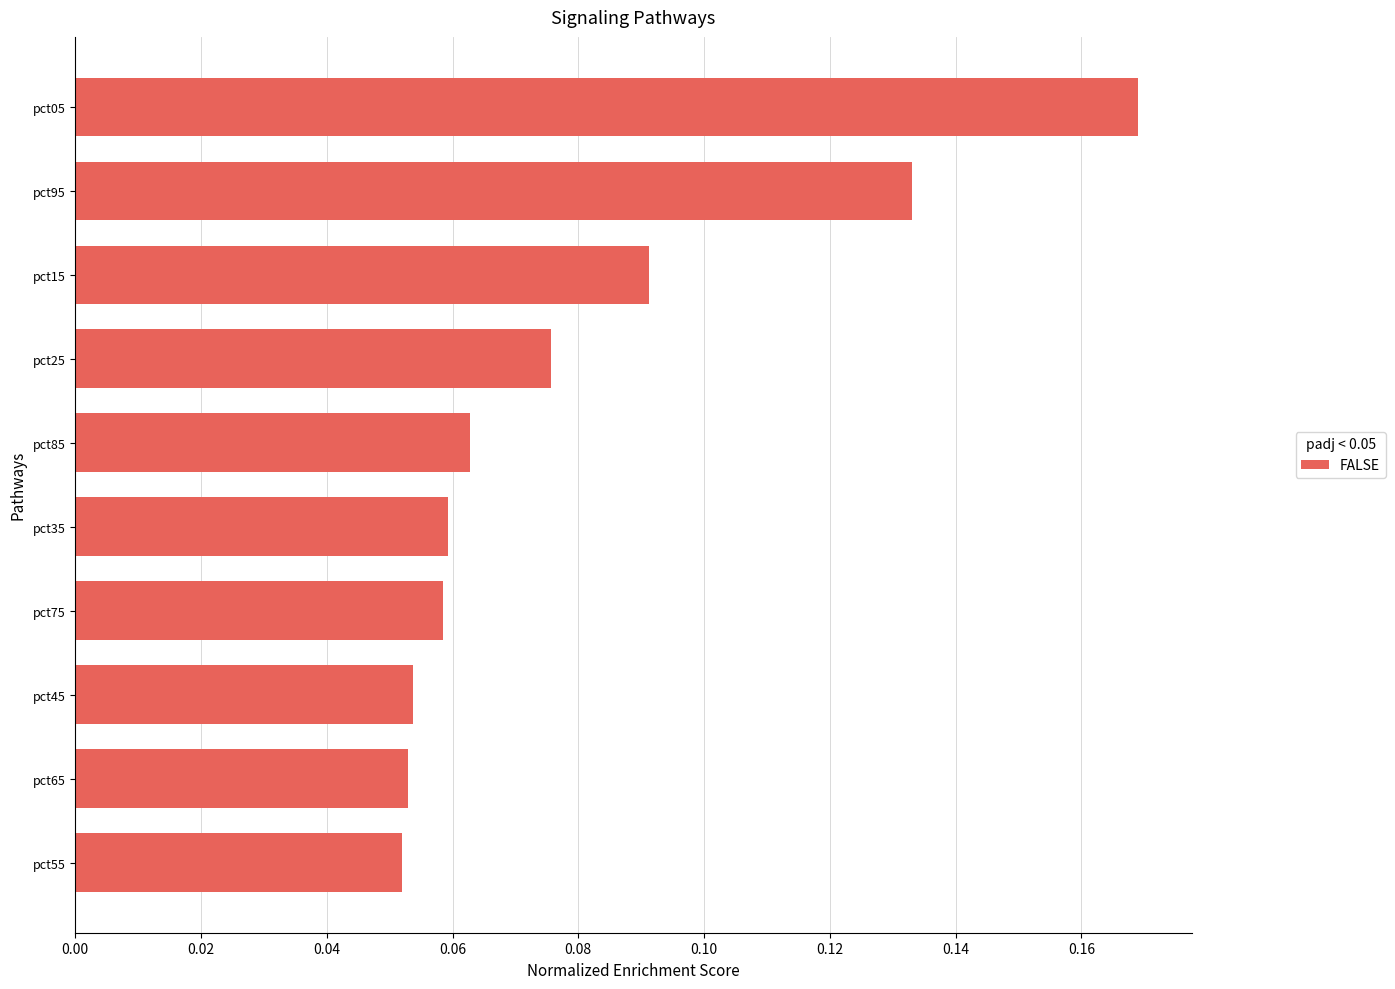

Which label corresponds to the largest value in the chart?

pct05